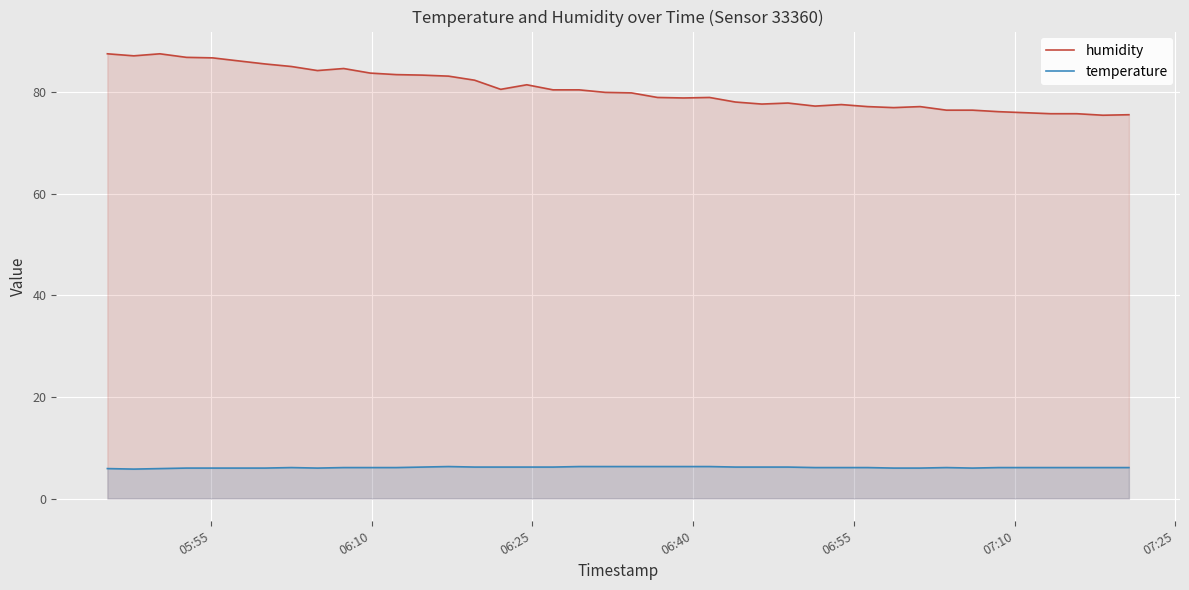

Which series has the largest total across all categories?

humidity